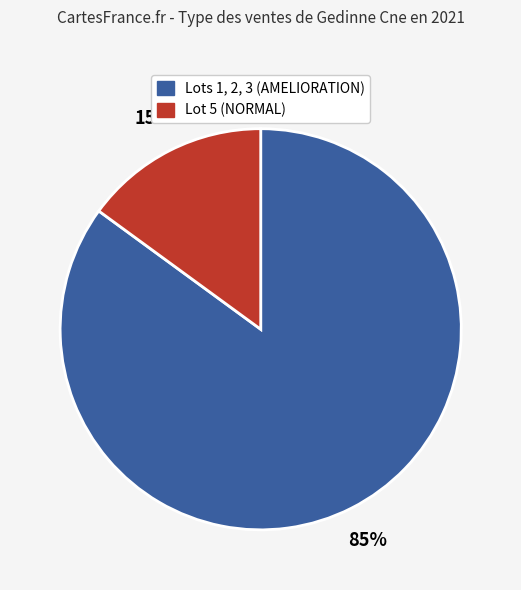

Is there a majority slice in this chart?

Yes